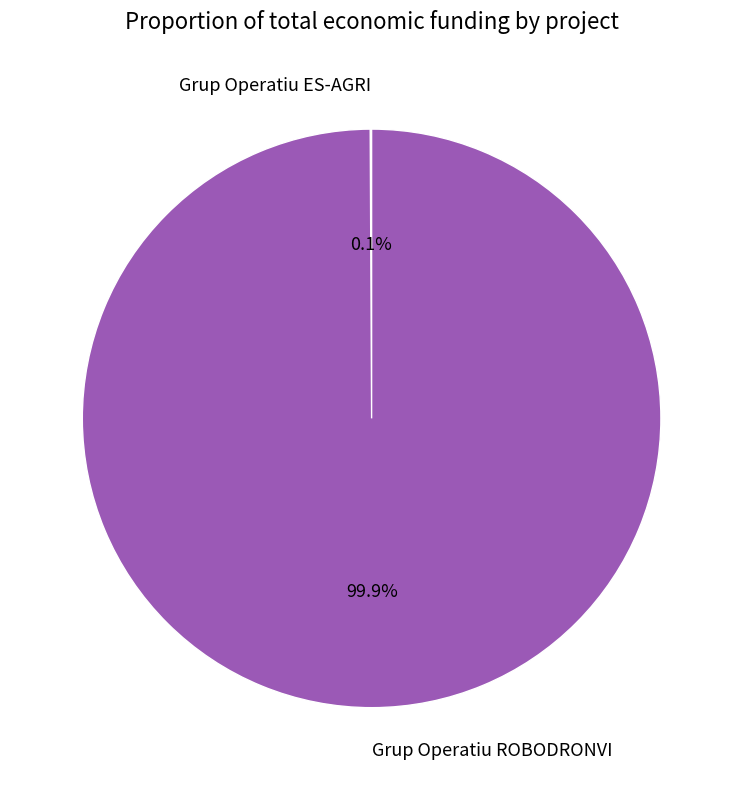

Which slice represents more than half of the pie?

Grup Operatiu ROBODRONVI